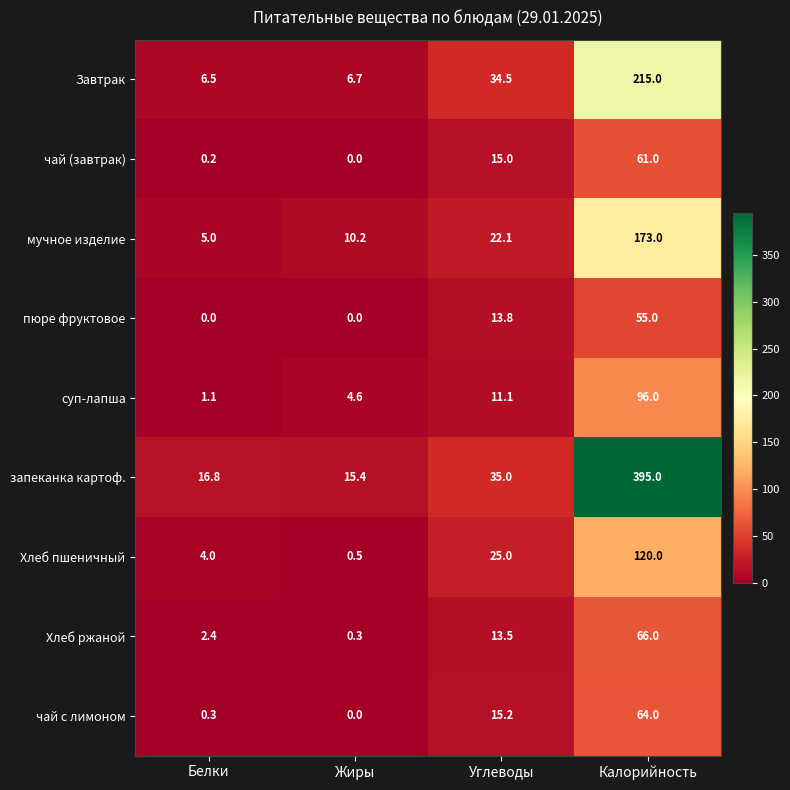

What is the average value of the суп-лапша series?

28.2